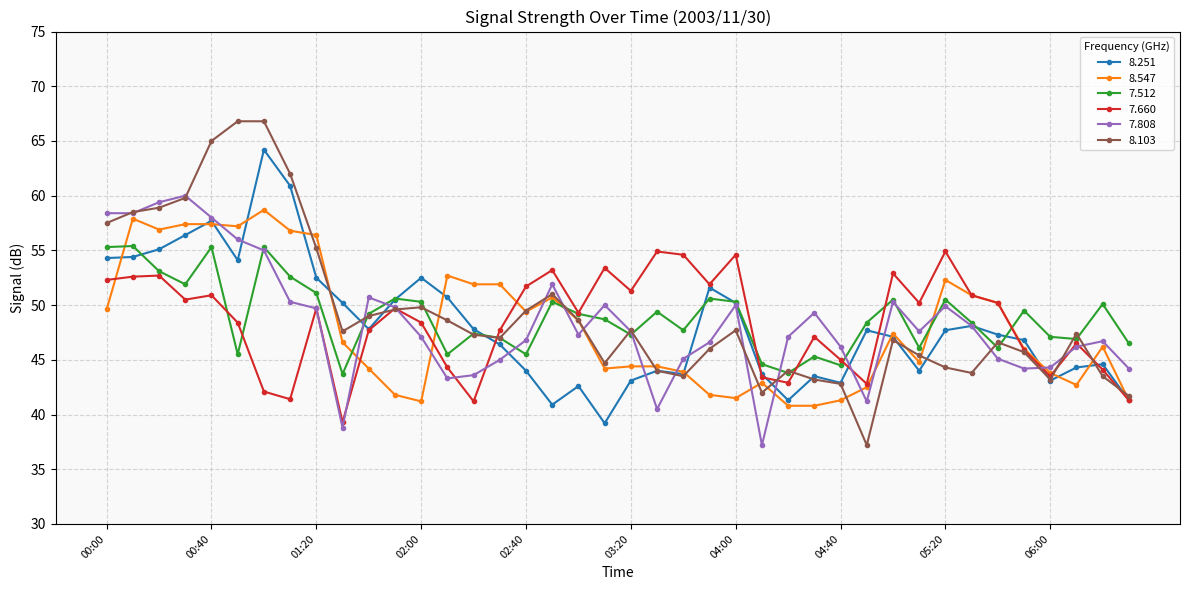

What is the value of the 8.251 point at the 9th from the left?

52.5